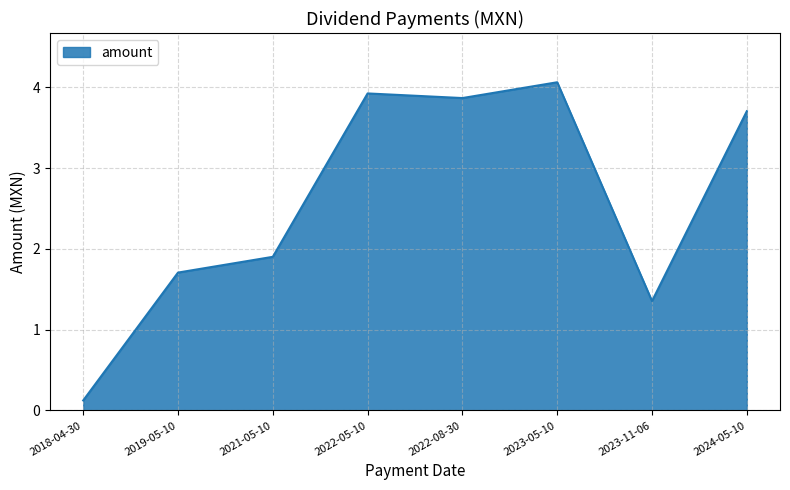

Reading right to left, extract all data points from this chart.

3.7	1.4	4.1	3.9	3.9	1.9	1.7	0.1